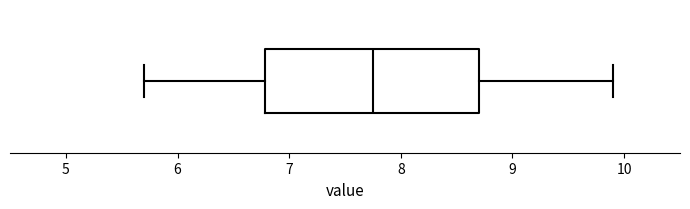

Read this box plot against the x-axis: the position of the median line, the range covered by the box, and the ends of both whiskers. The values are not printed on the chart, so give them approximately, as read against the axis.

median 7.8, box 6.8 to 8.7, whiskers 5.7 to 9.9